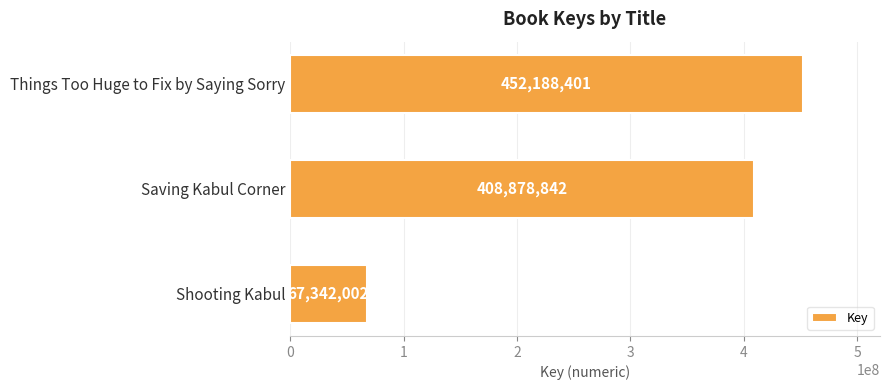

The chart shows a value of 408878842 at Saving Kabul Corner. True or false?

True